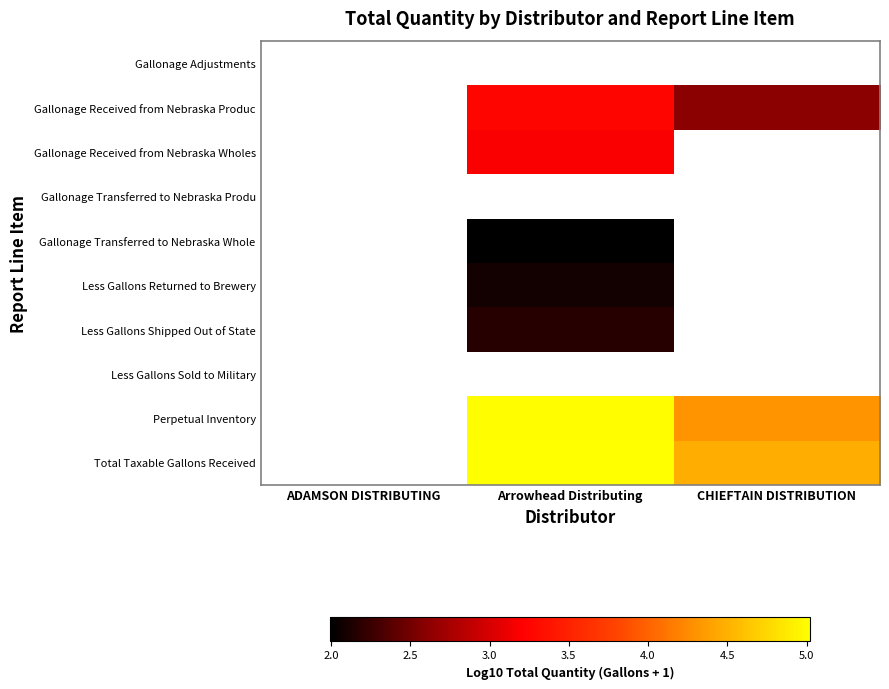

Is the value of Less Gallons Shipped Out of State at CHIEFTAIN DISTRIBUTION greater than the value of Perpetual Inventory at ADAMSON DISTRIBUTING?

No